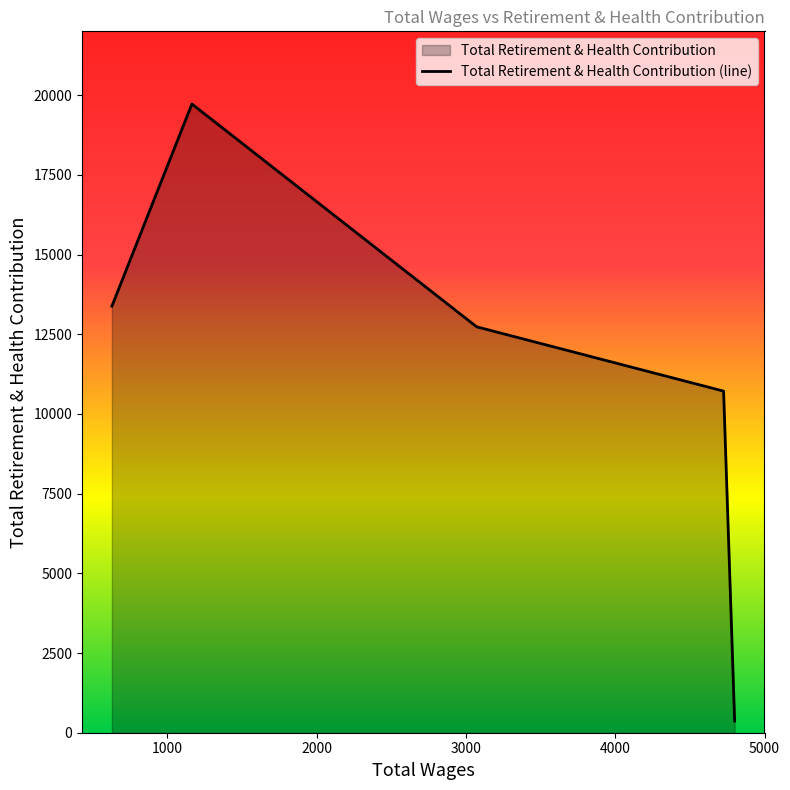

True or false: there are more than 1 points higher than both neighbors.

False